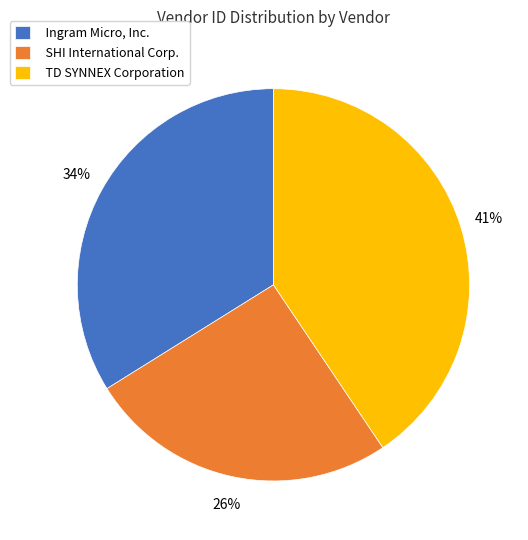

Is there any slice that represents more than half of the pie?

No